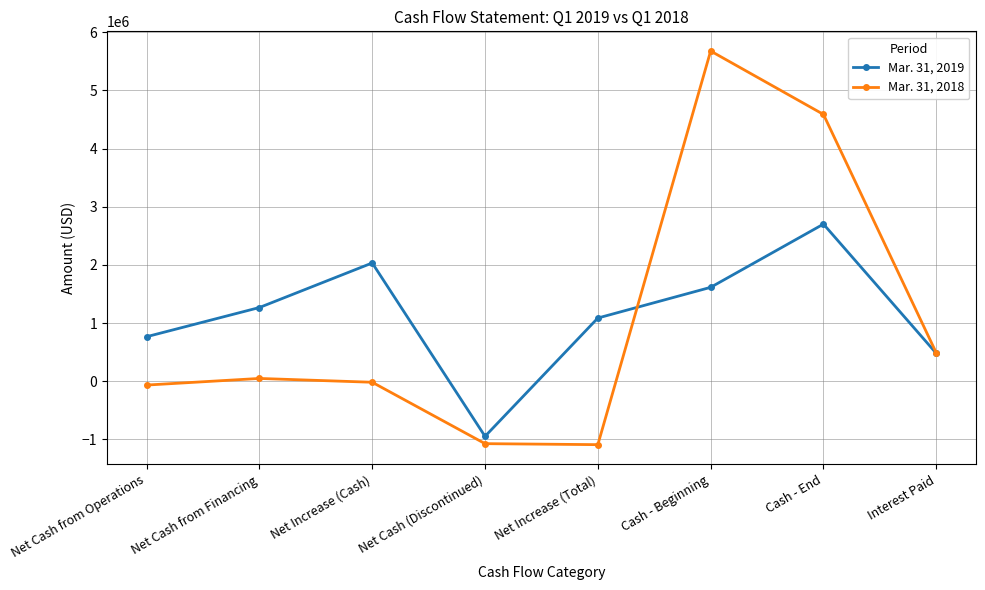

What is the label of the 2nd point from the left?

Net Cash from Financing